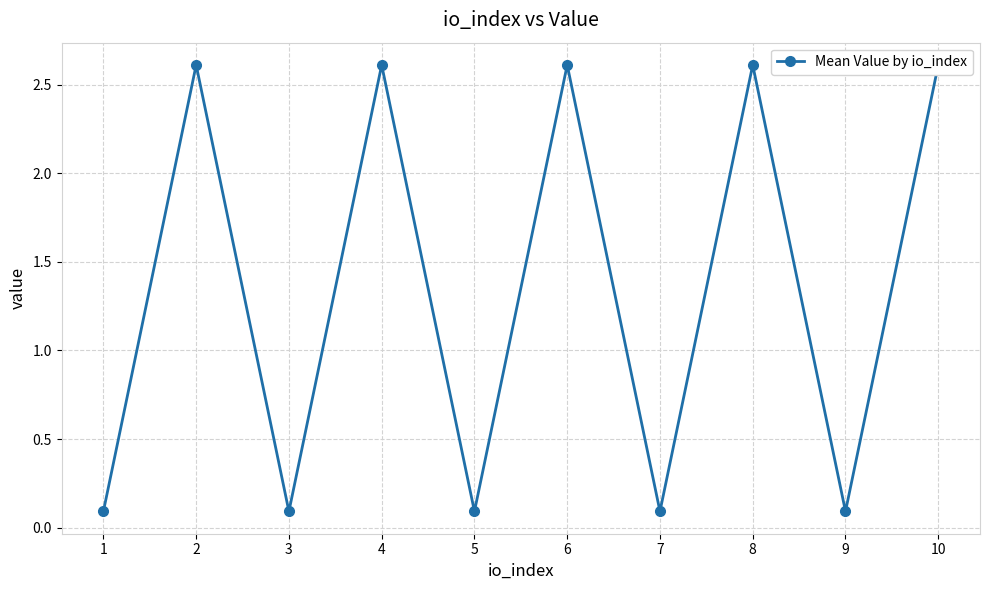

Is it true that the value at 1 is 0.1?

True